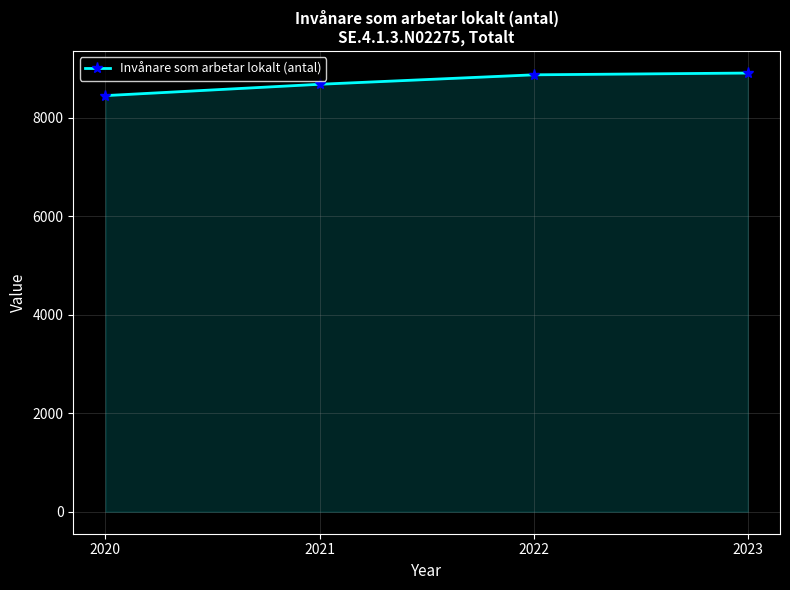

What is the difference between the values at 2021 and 2023?

228